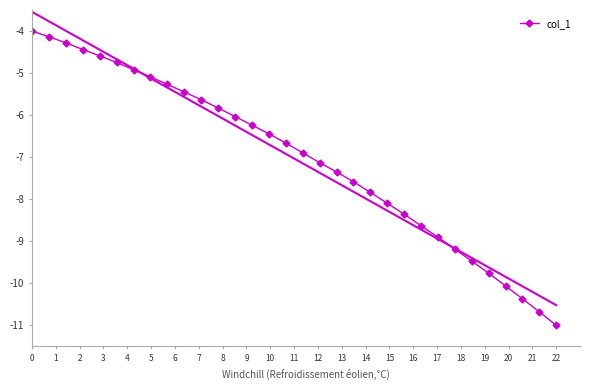

What is the maximum value for col_1?

-4.0